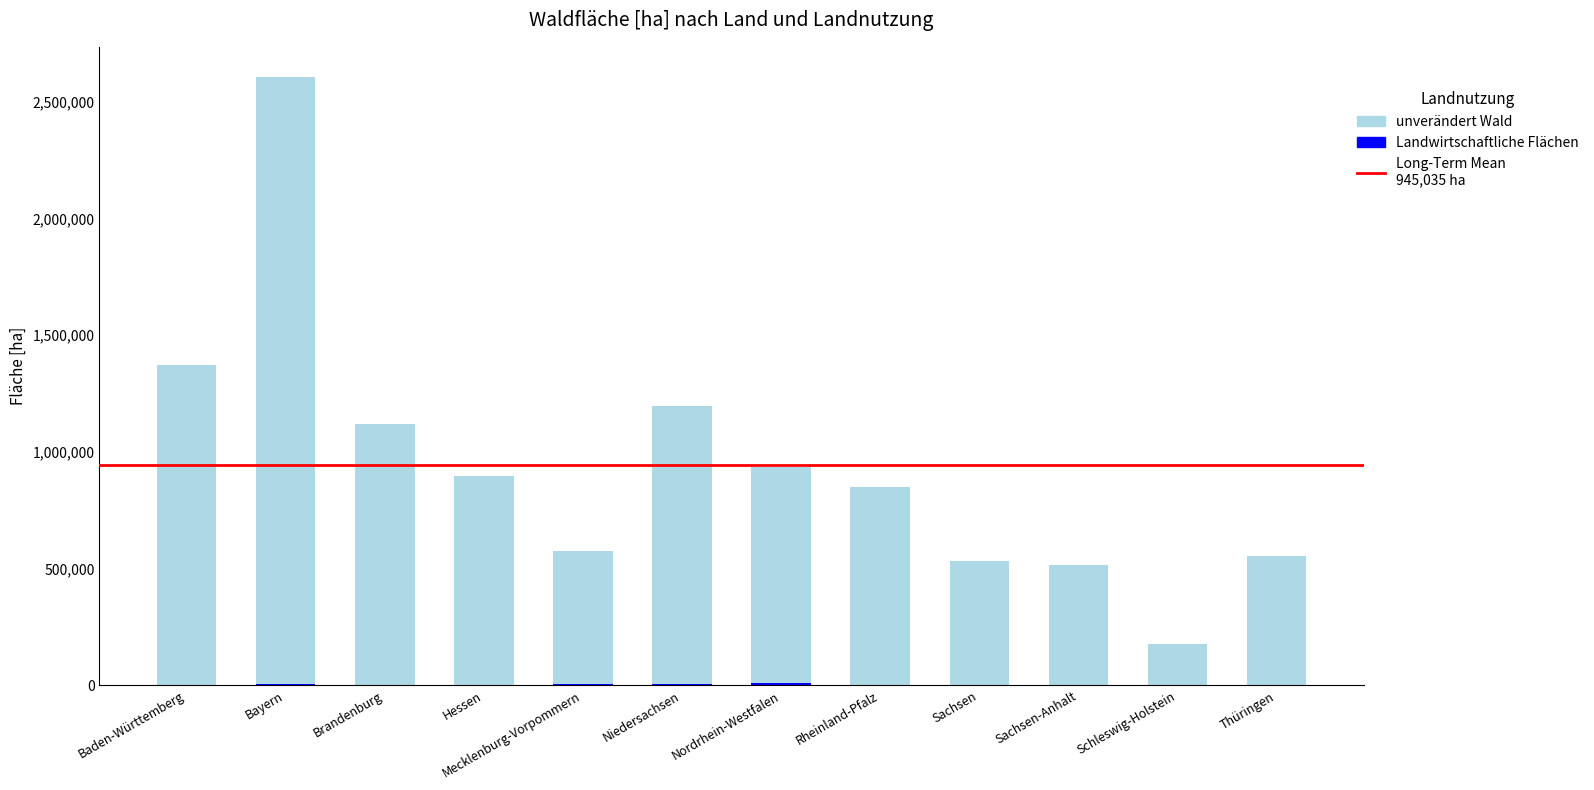

Where is unverändert Wald nearest to the value 1392153?

Baden-Württemberg